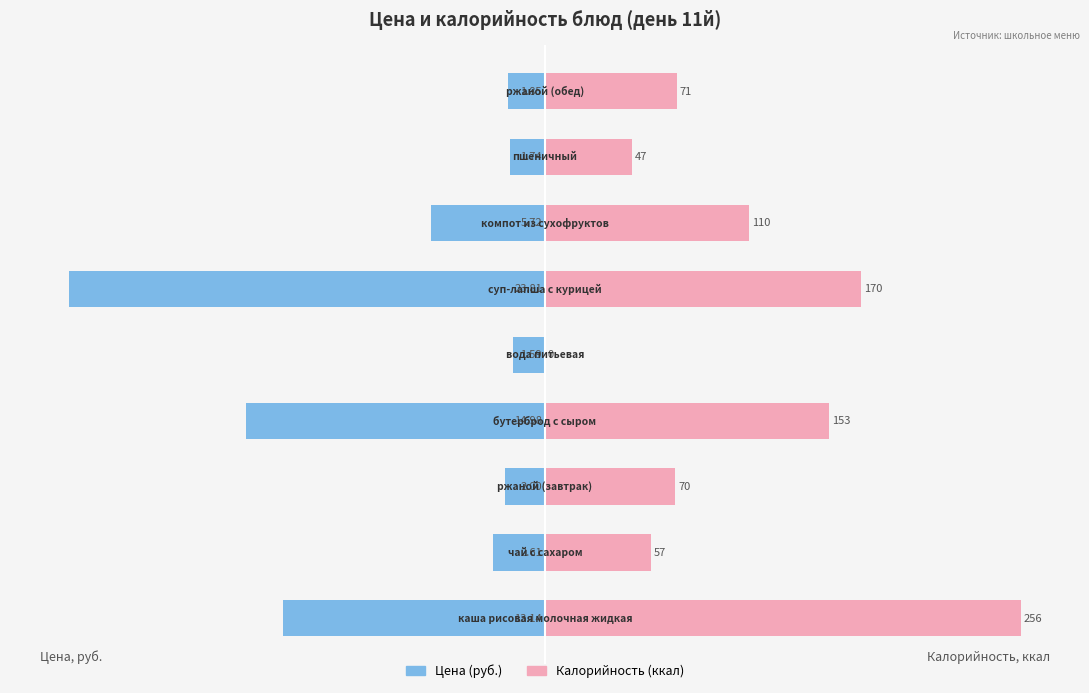

How many values in Калорийность (ккал) are above zero?

8